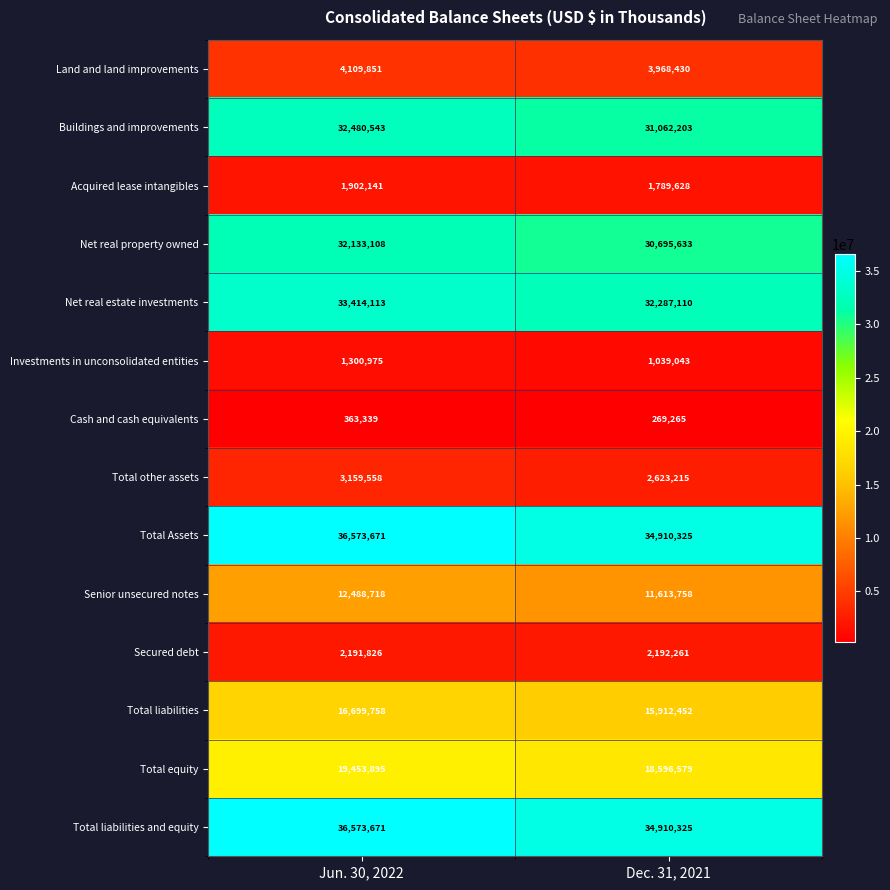

What is the spread (max minus min) of values at Jun. 30, 2022?

36210332